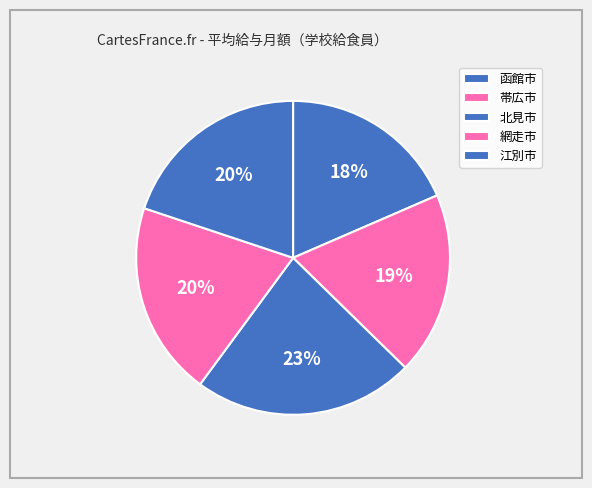

Does 江別市 account for over 50% of the chart?

No